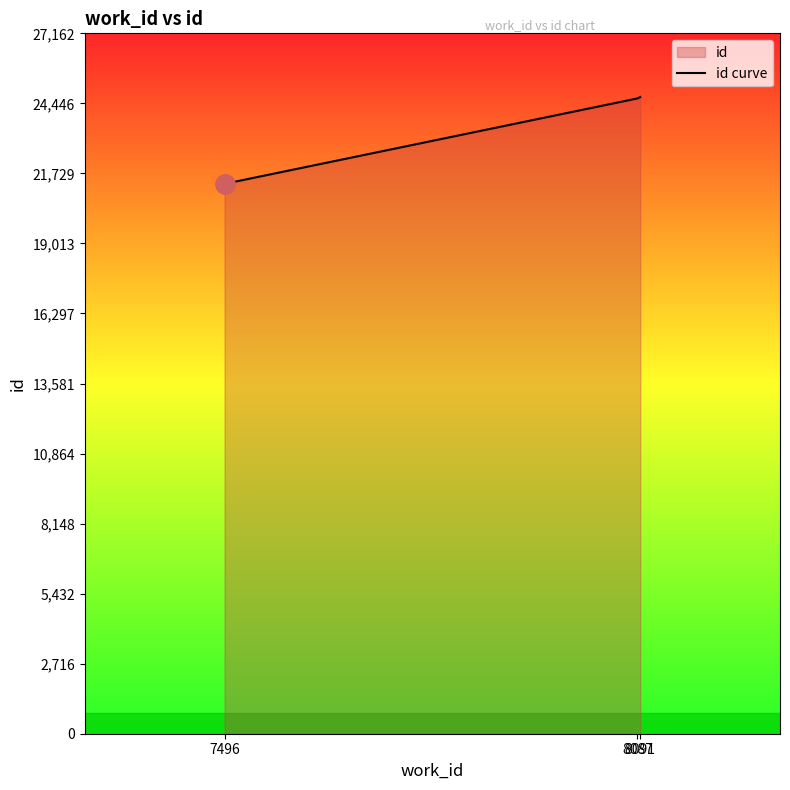

What is the value of the 1st point from the left?

21325